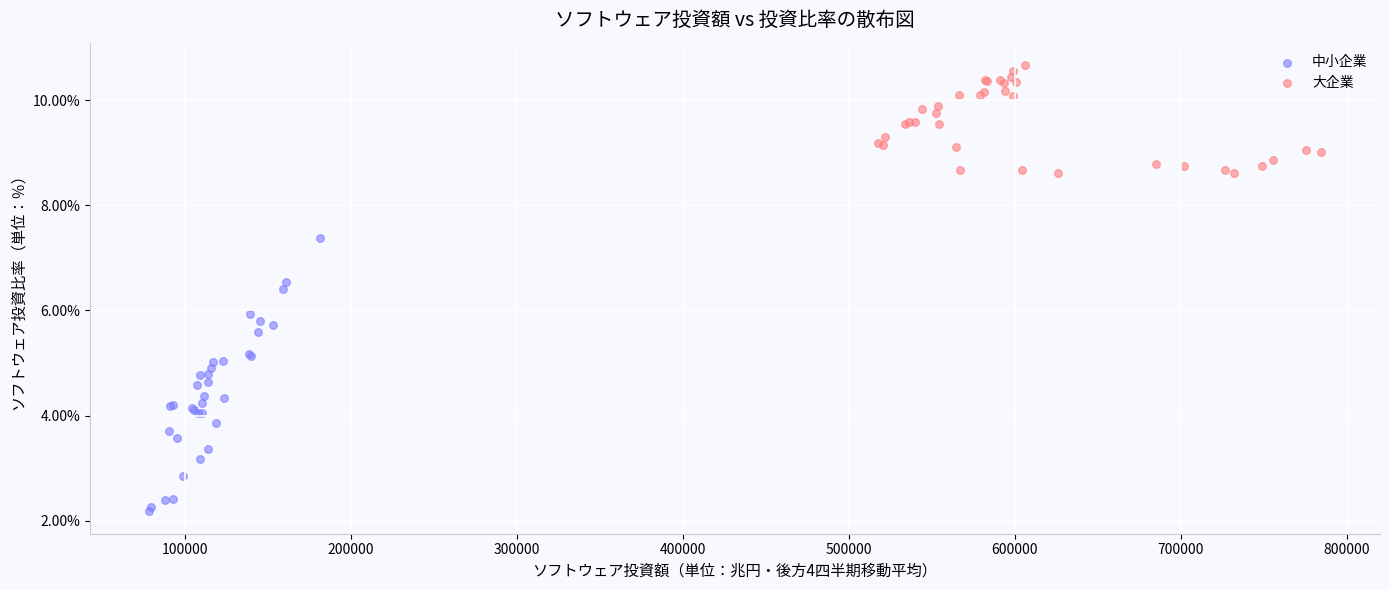

What are all the series names shown in the legend?

中小企業, 大企業